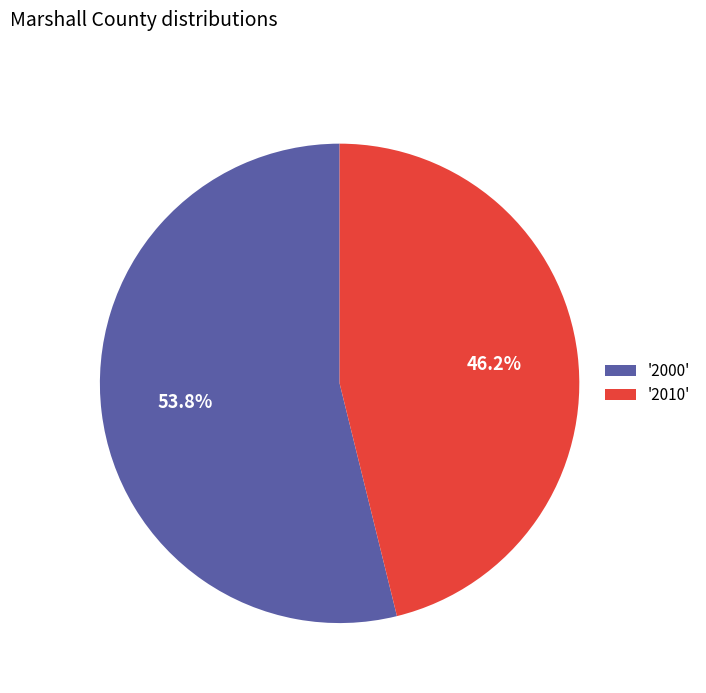

Is the sum of '2000' and '2010' greater than half?

Yes